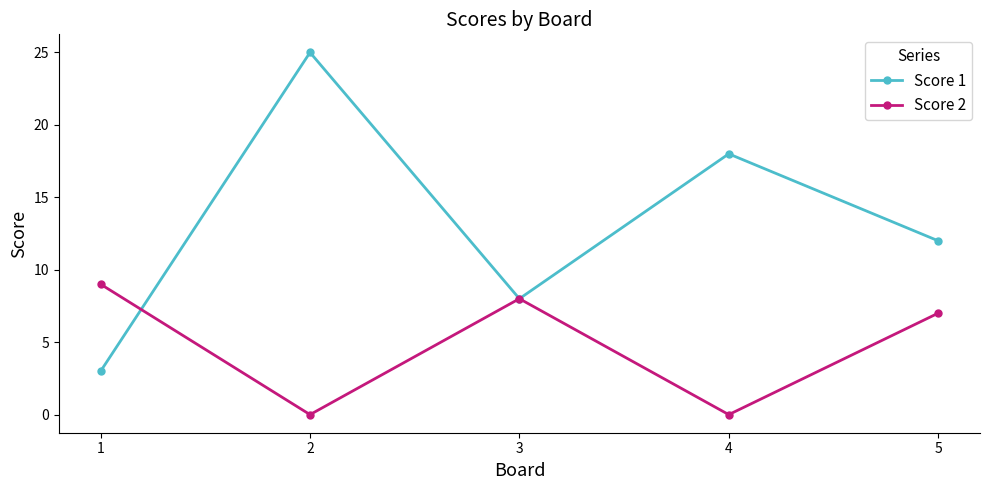

At which category does Score 2 reach its first local valley?

2